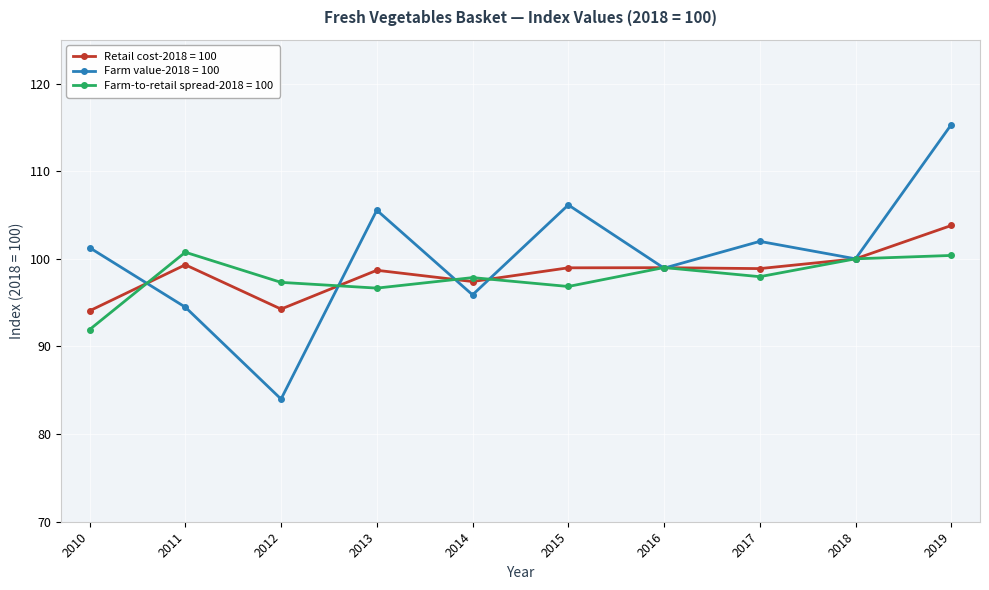

True or false: Farm value-2018 = 100 has a value of 106.1 at 2015.

True